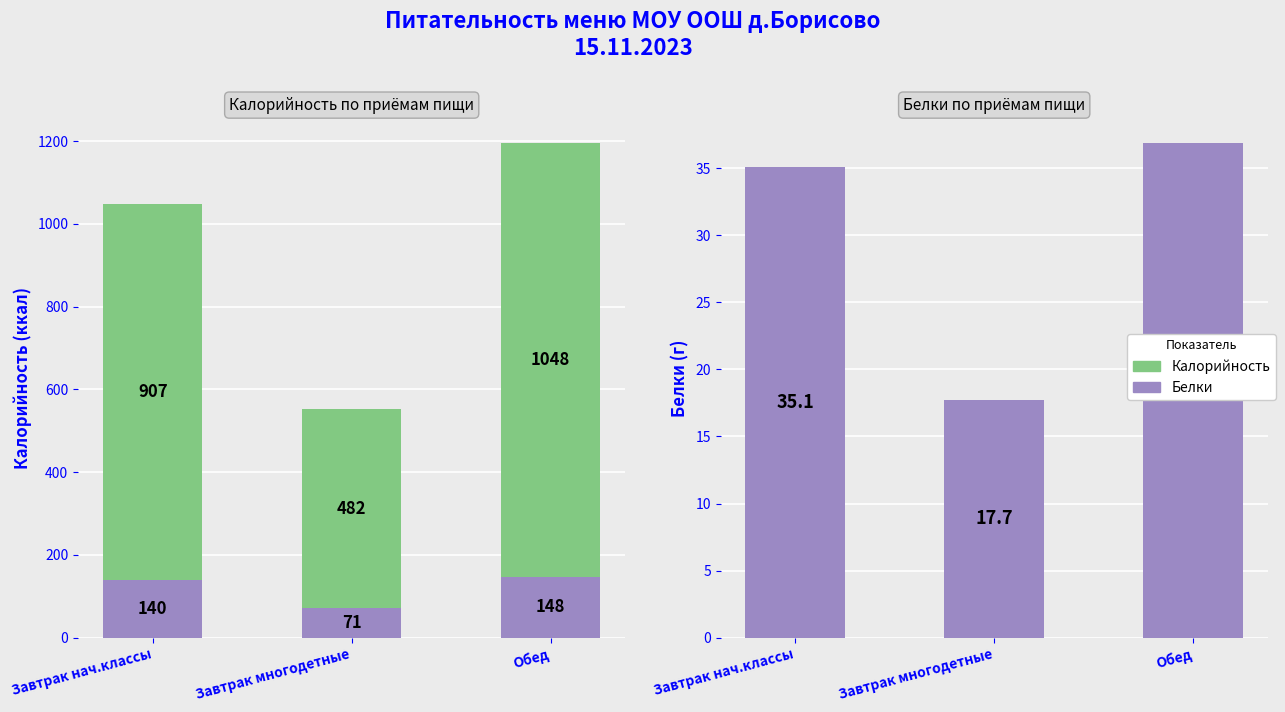

Rank the series at Завтрак многодетные from lowest to highest value.

Калорийность, Белки (г), Белки (ккал×4), Прочие ккал